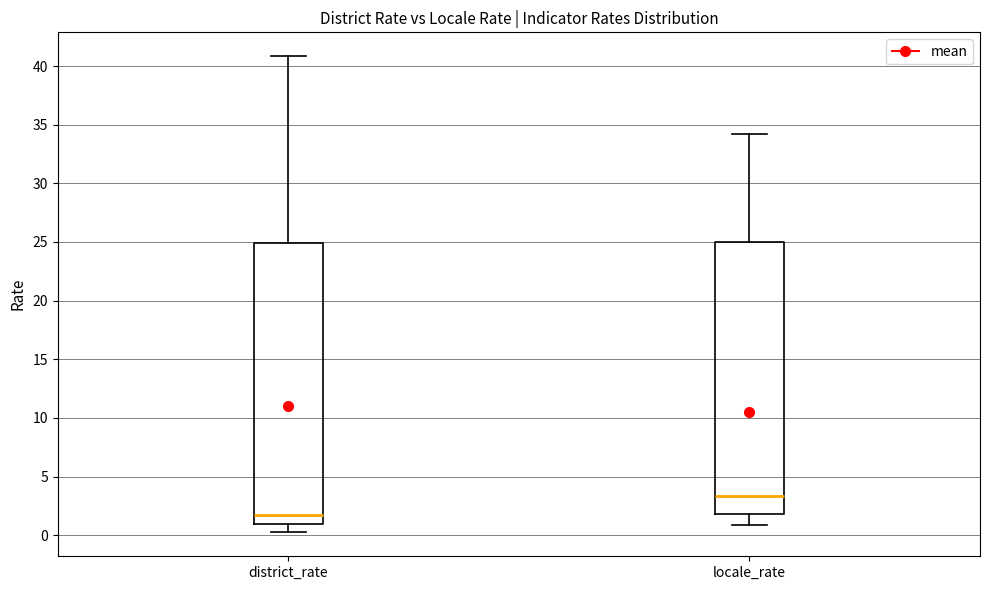

Comparing the boxes themselves (not the whiskers), which one is the tallest?

district_rate